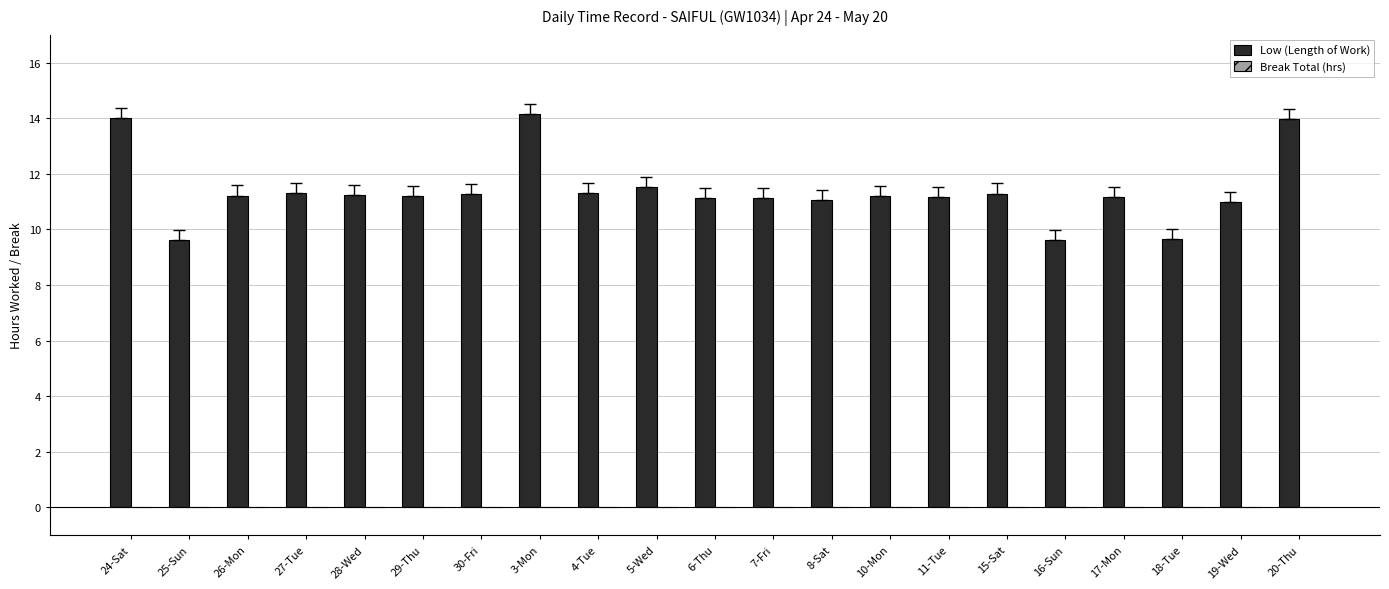

What position from the left is 5-Wed?

10